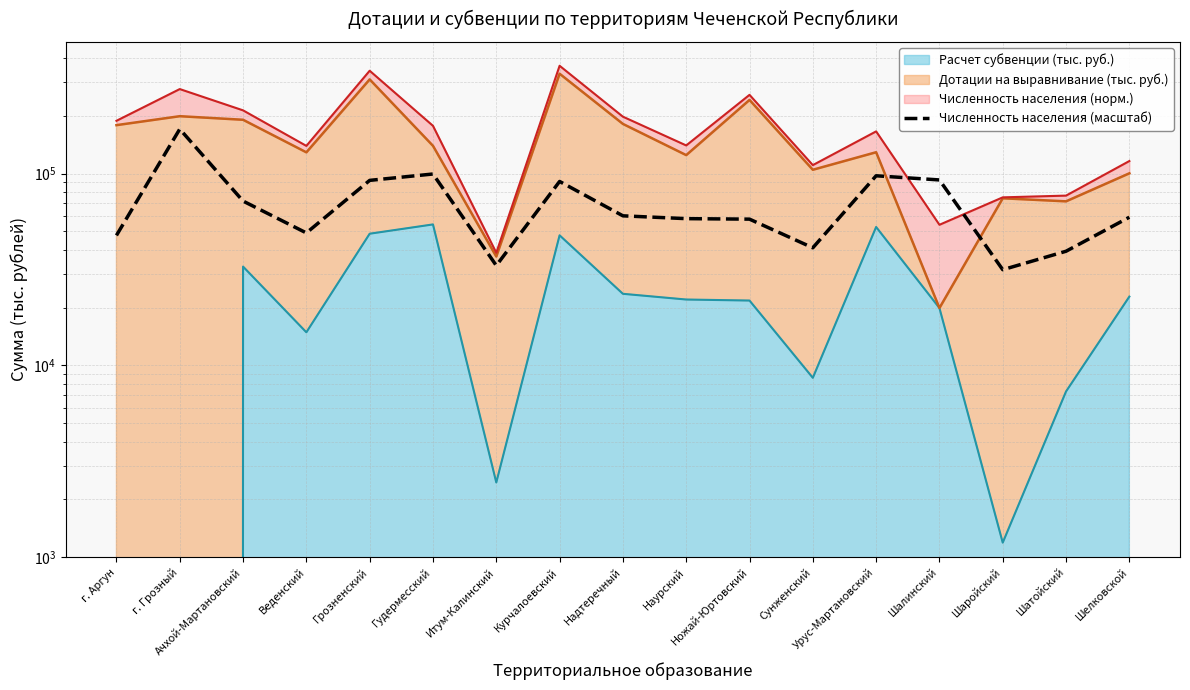

What is the label of the 1st point from the right?

Шелковской